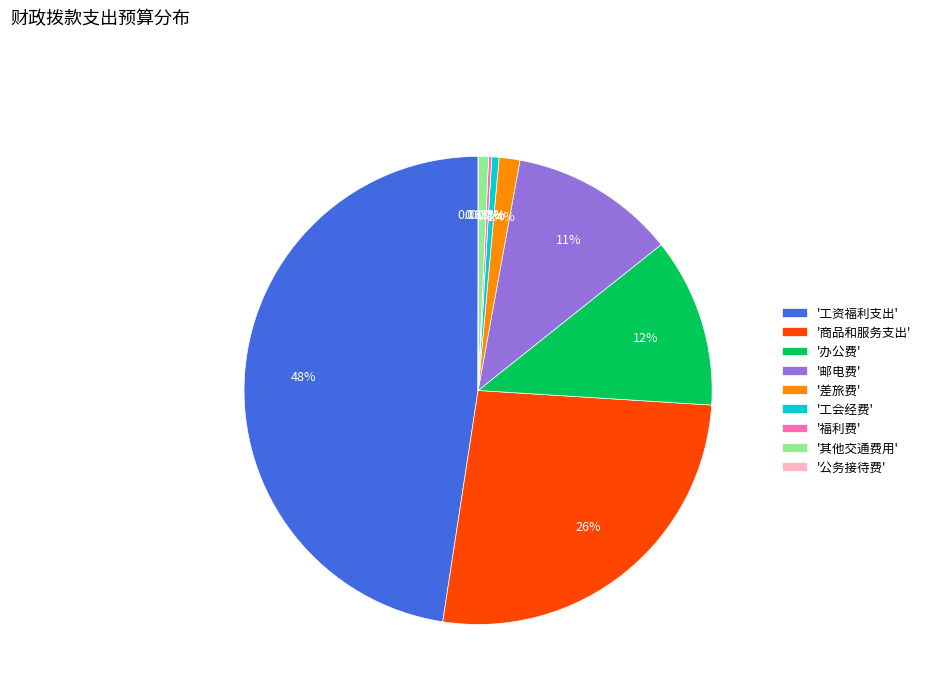

Which category has the biggest portion of the pie?

'工资福利支出'